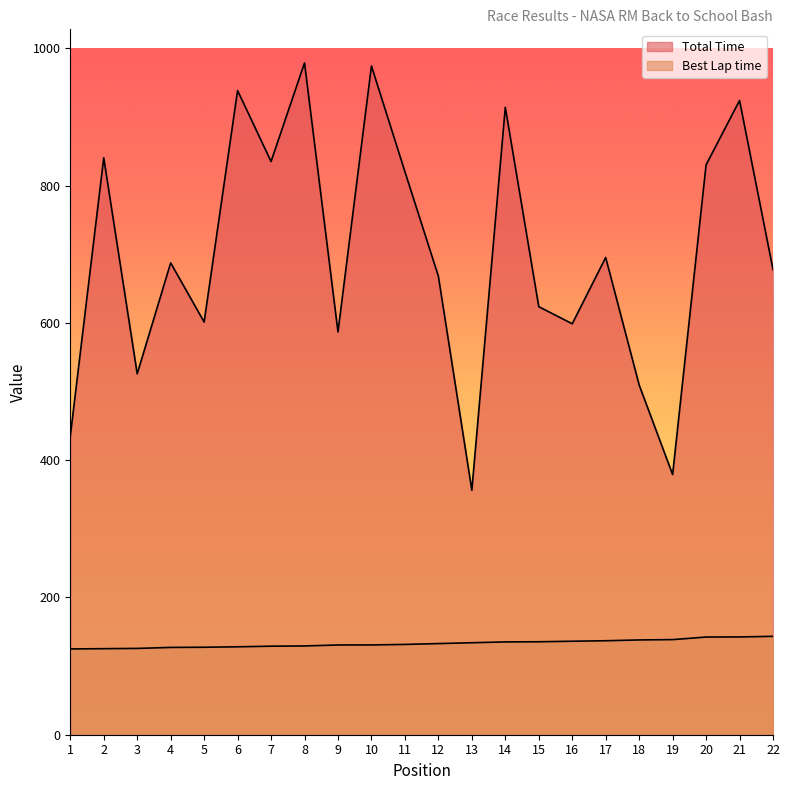

What is the value of the Best Lap time point at the 14th from the left?

135.2